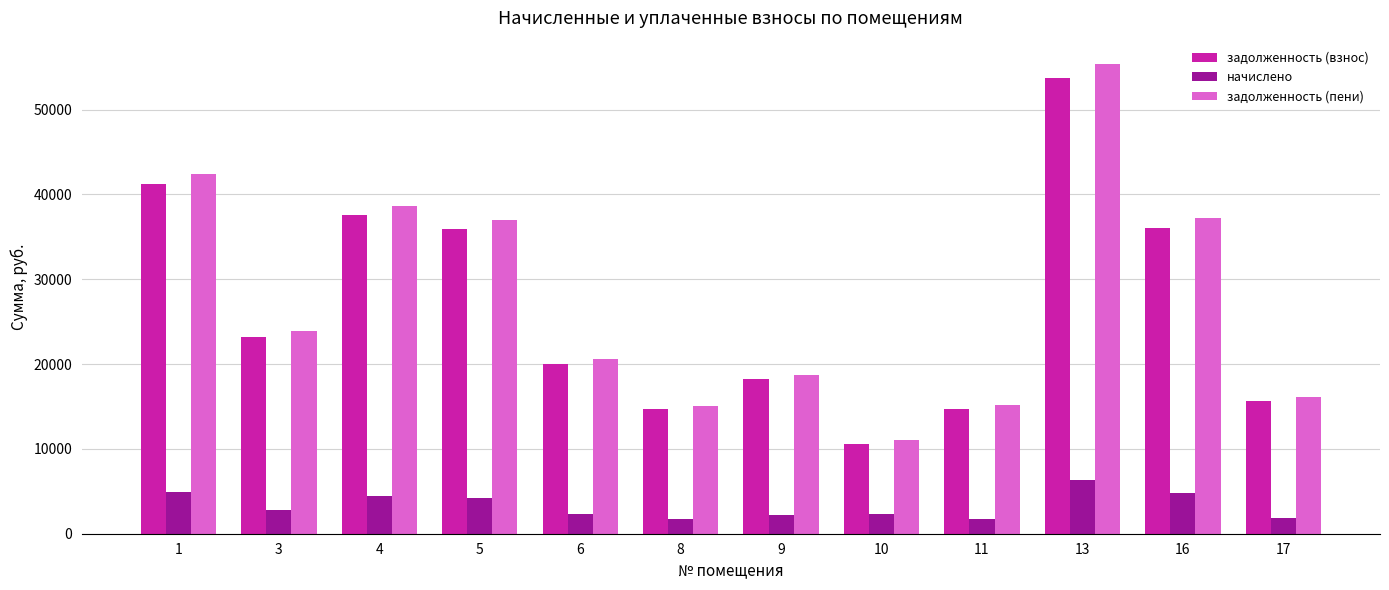

Which series changed the most between 4 and 8?

задолженность (пени)